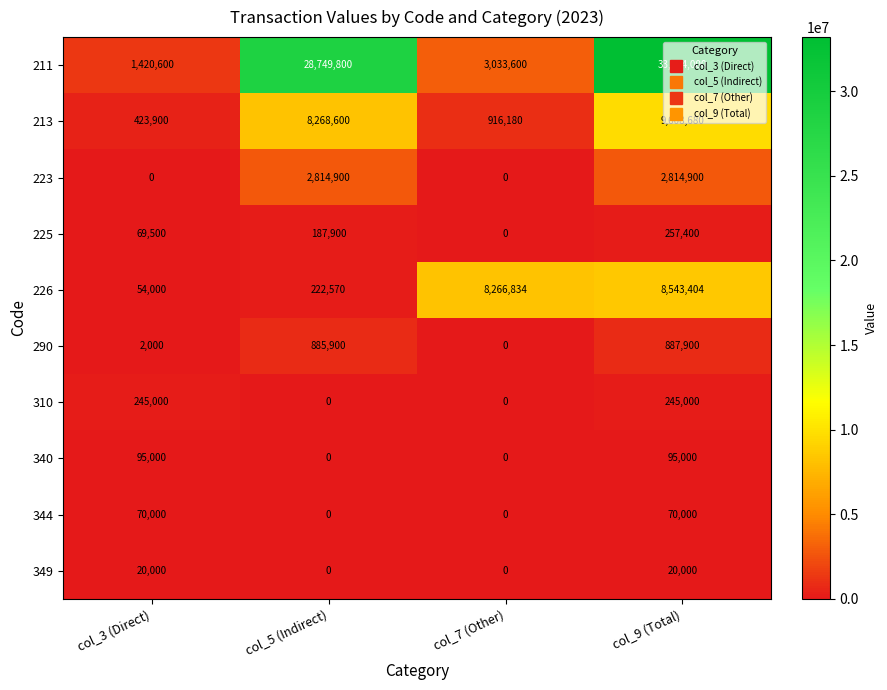

What is the sum of all 290 values?

1775800